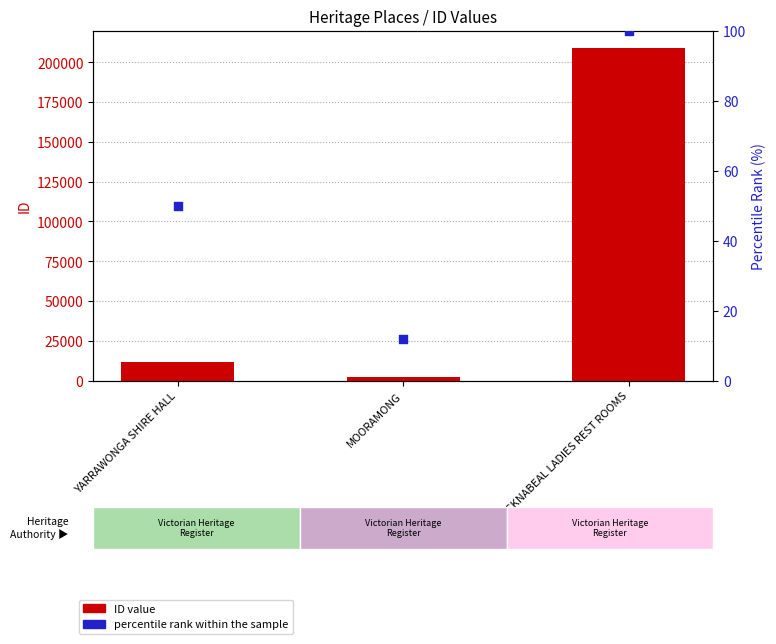

Which series reaches the minimum Y coordinate?

percentile rank within the sample